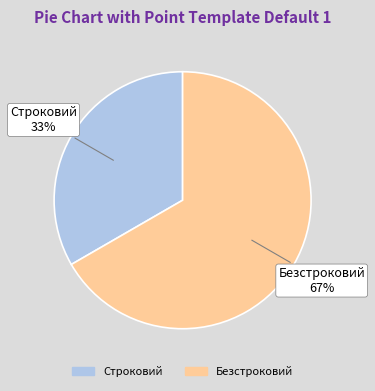

Which category has the smallest portion of the pie?

Строковий